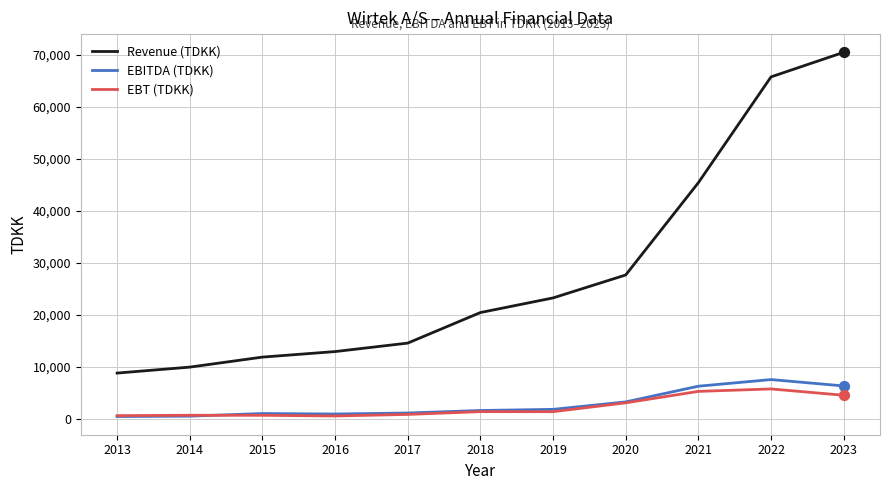

Which series has the largest range (max minus min)?

Revenue (TDKK)